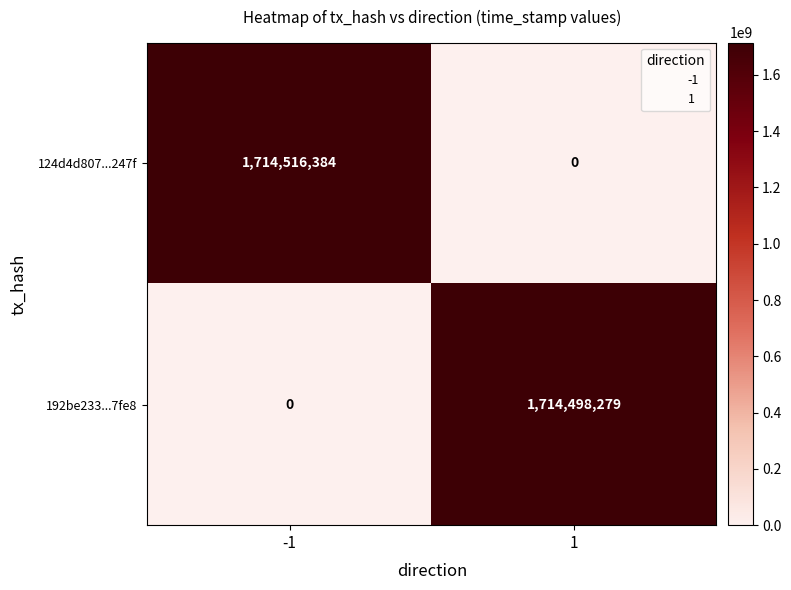

Which series has the largest total across all categories?

124d4d807...247f